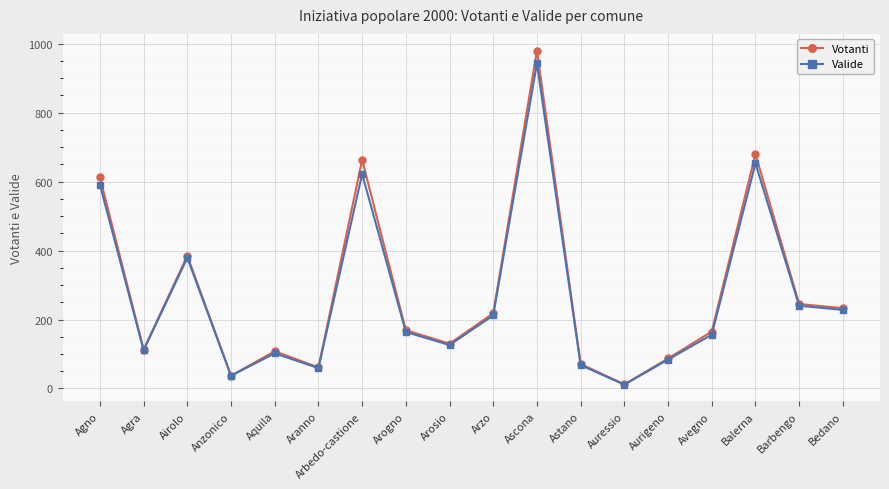

What is the spread (max minus min) of values at Avegno?

9